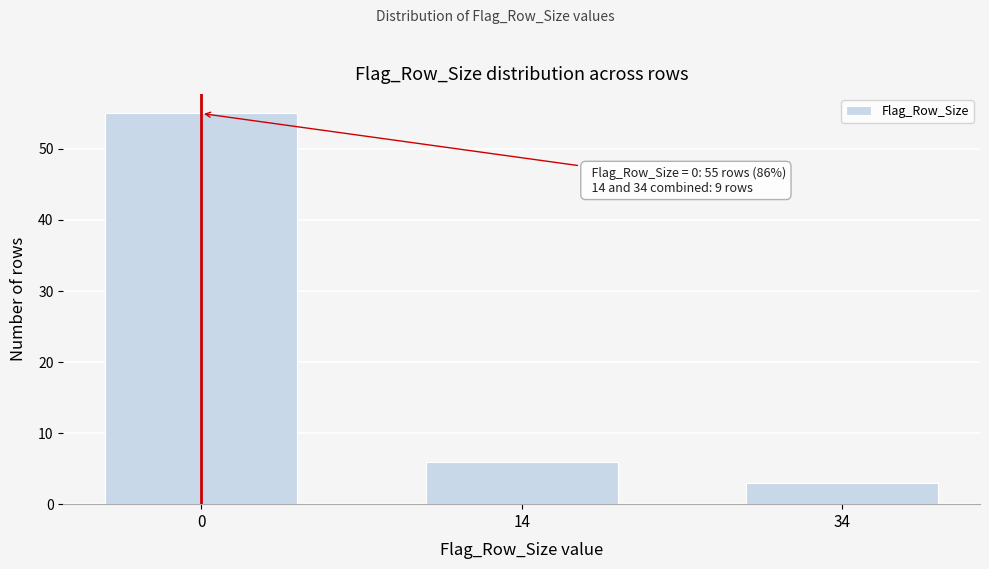

Reading right to left, what are all the values shown in this chart?

34=3	14=6	0=55